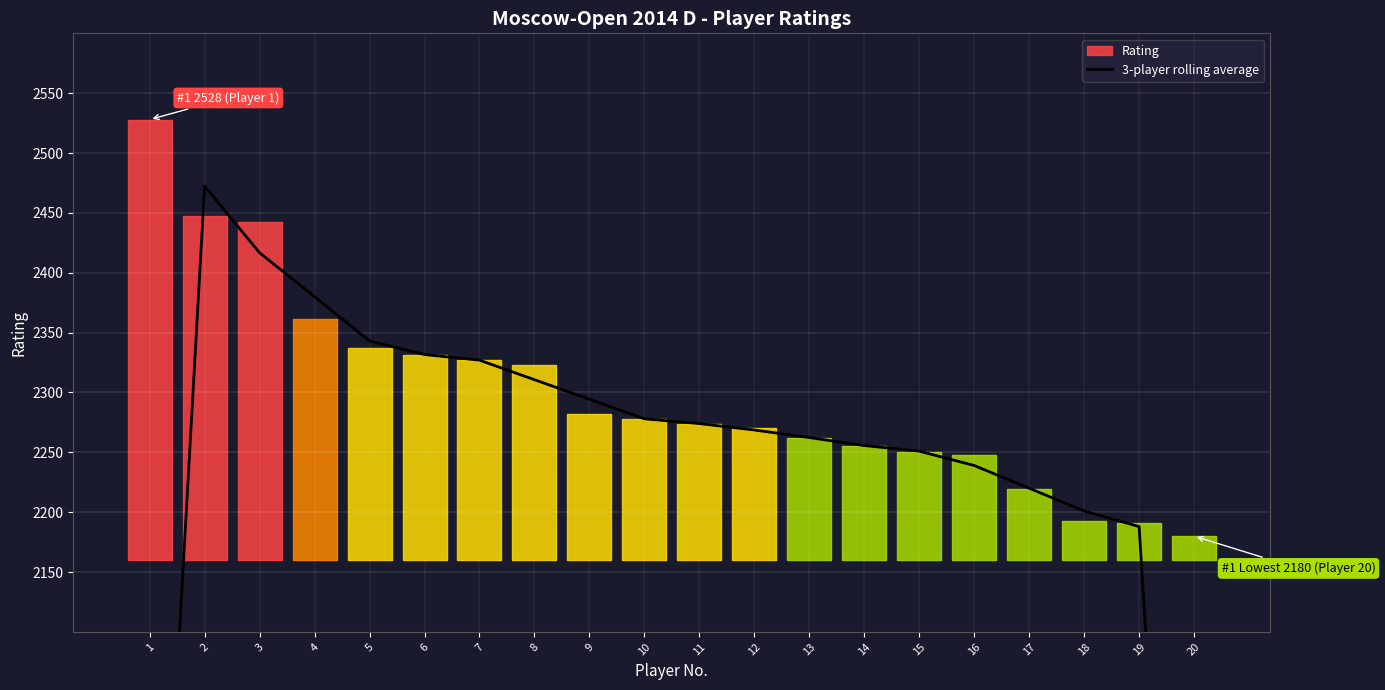

The chart shows a value of 3632.6 at 9. True or false?

False